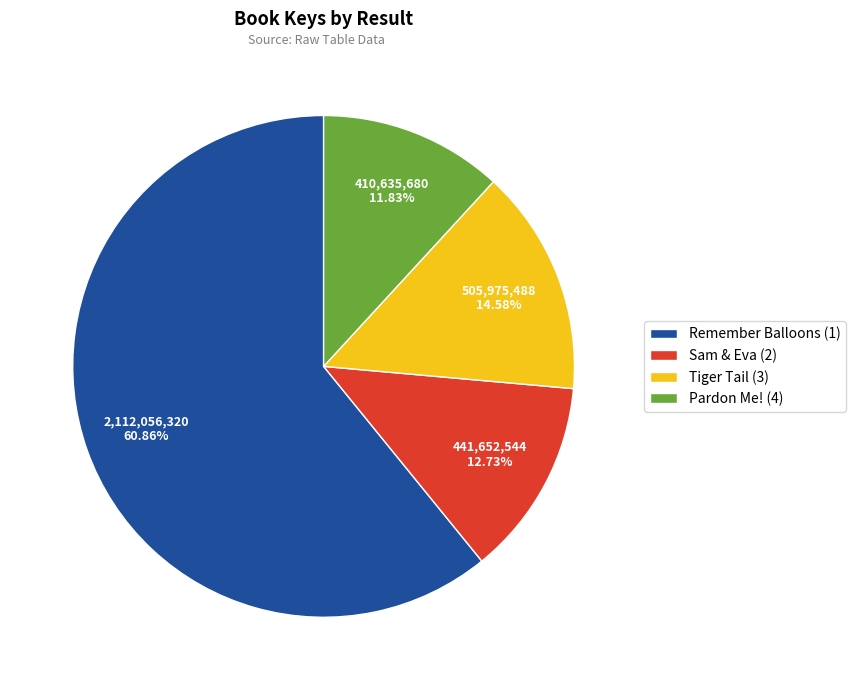

To the nearest percent, what portion does Tiger Tail (3) represent?

15%